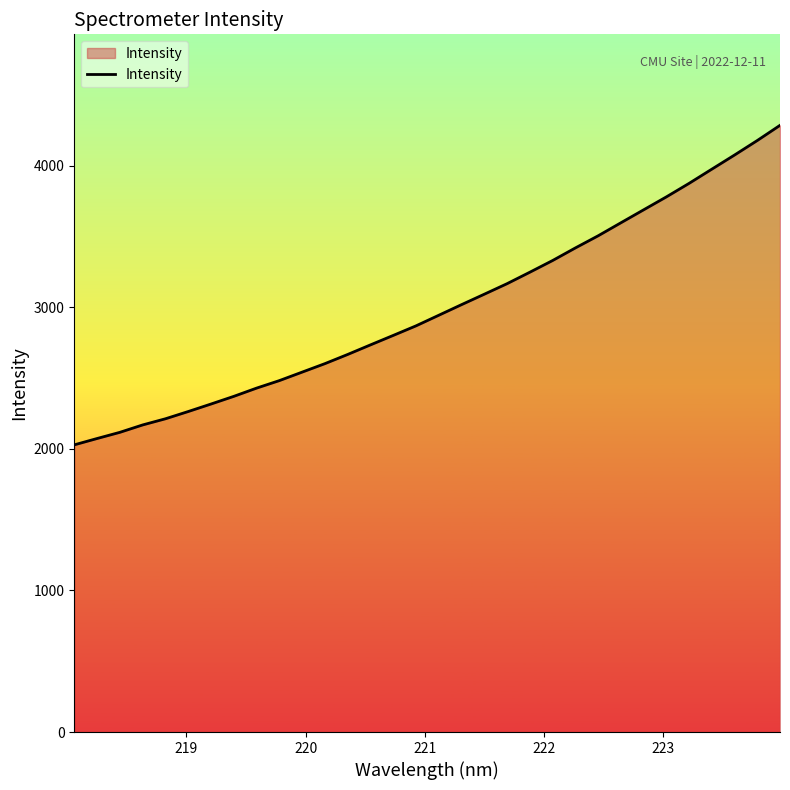

What is the greatest value displayed?

4284.8